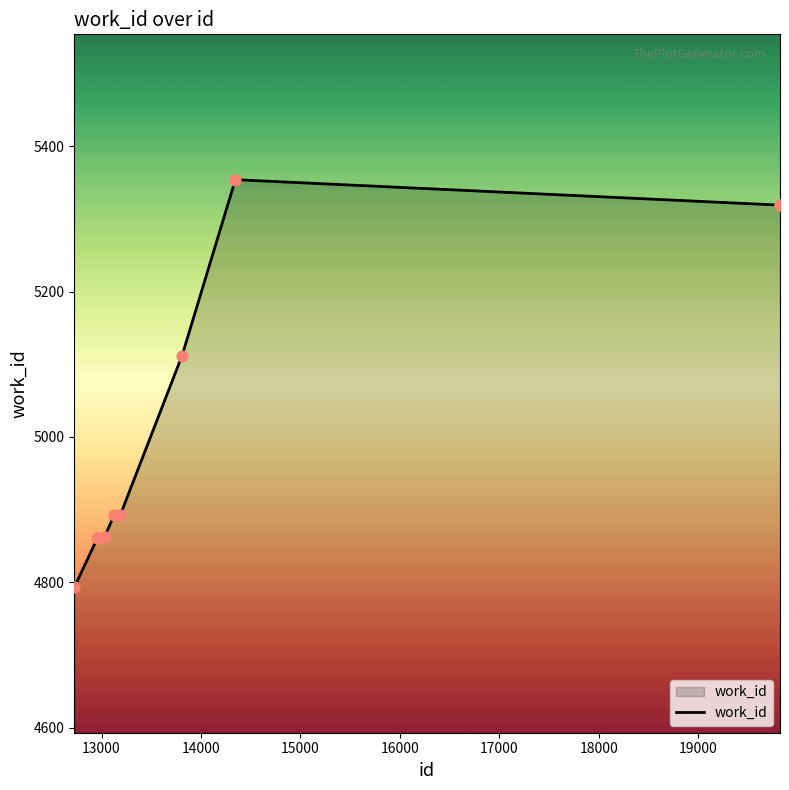

What is the smallest value displayed?

4793